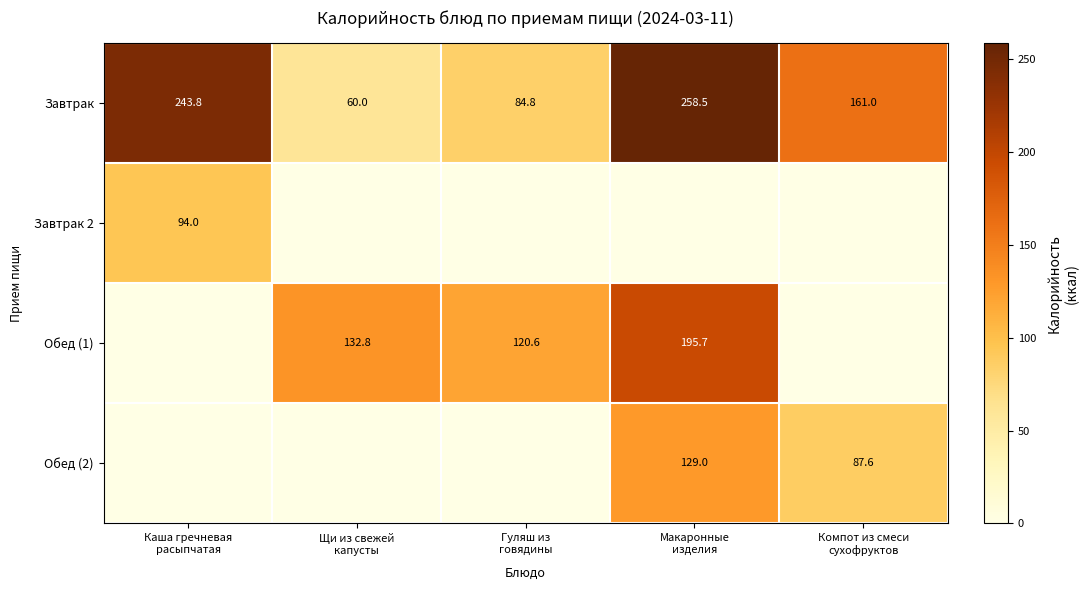

What is the maximum value for Завтрак?

258.5